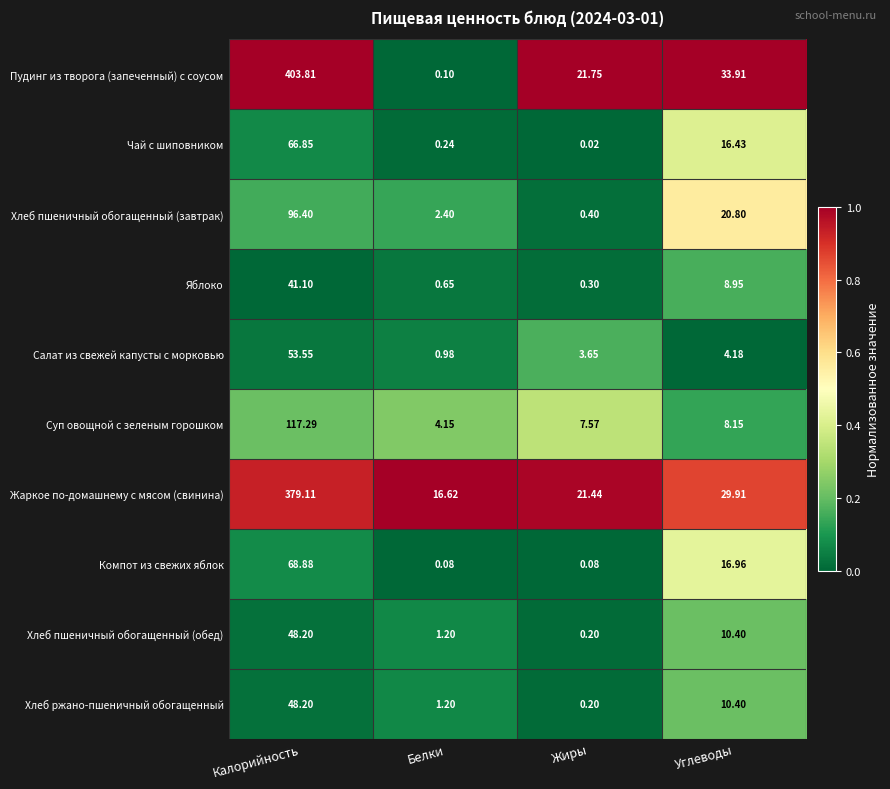

Which series has the largest total across all categories?

Пудинг из творога (запеченный) с соусом